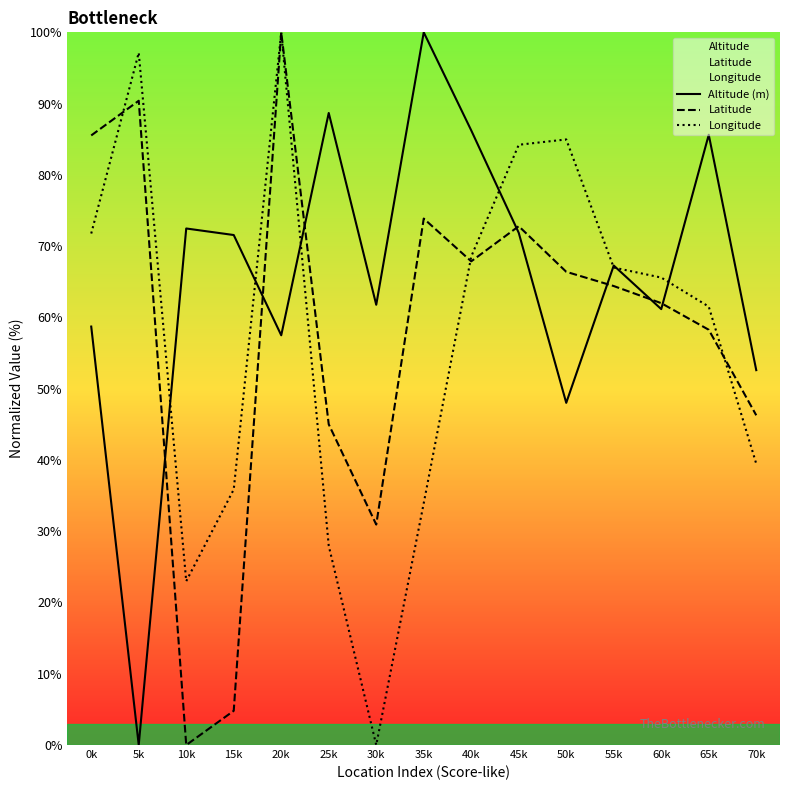

Where do Latitude and Altitude (m) first cross each other?

5k and 10k